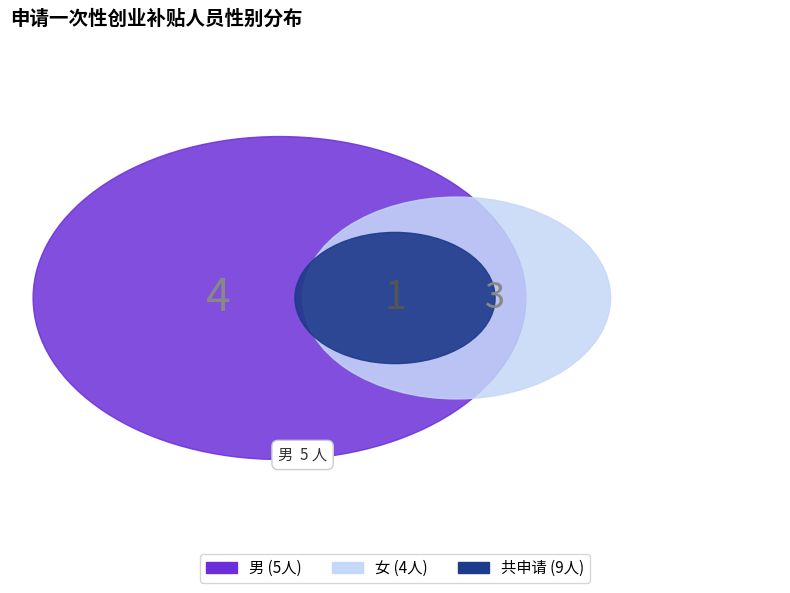

To the nearest percent, what is the average slice percentage?

50%